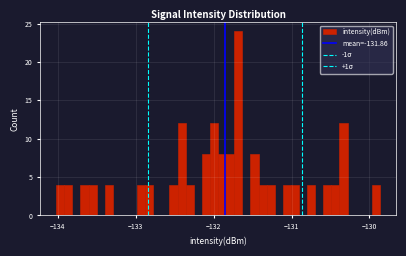

Read against the x-axis, roughly where is the centre of the tallest bar?

-131.7